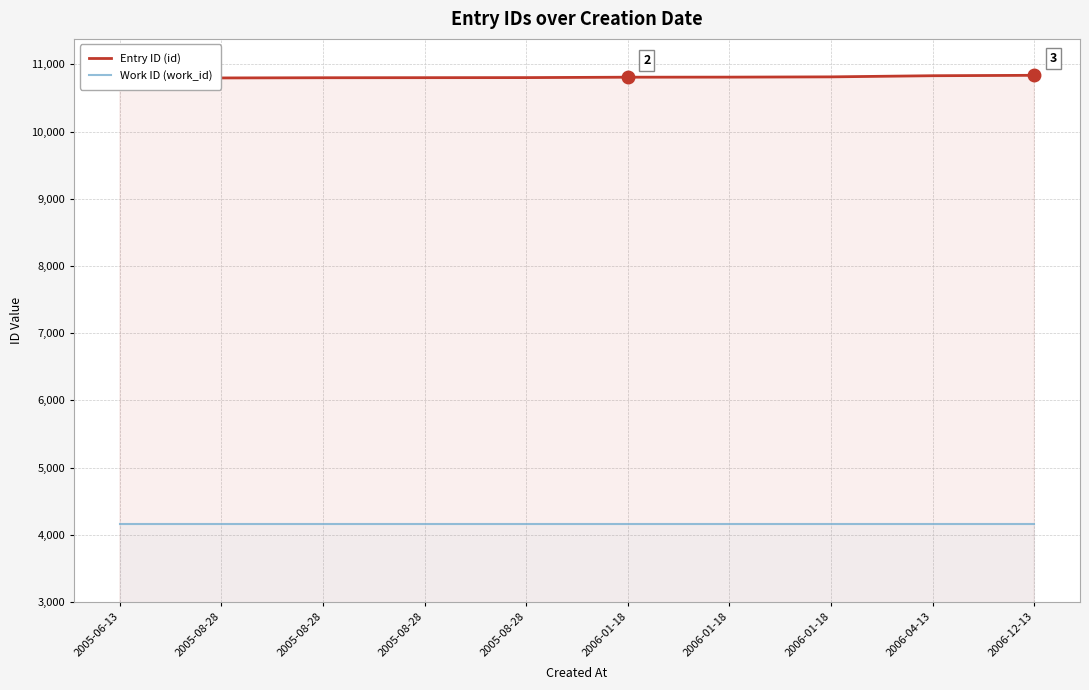

How many lines are shown in the chart?

2